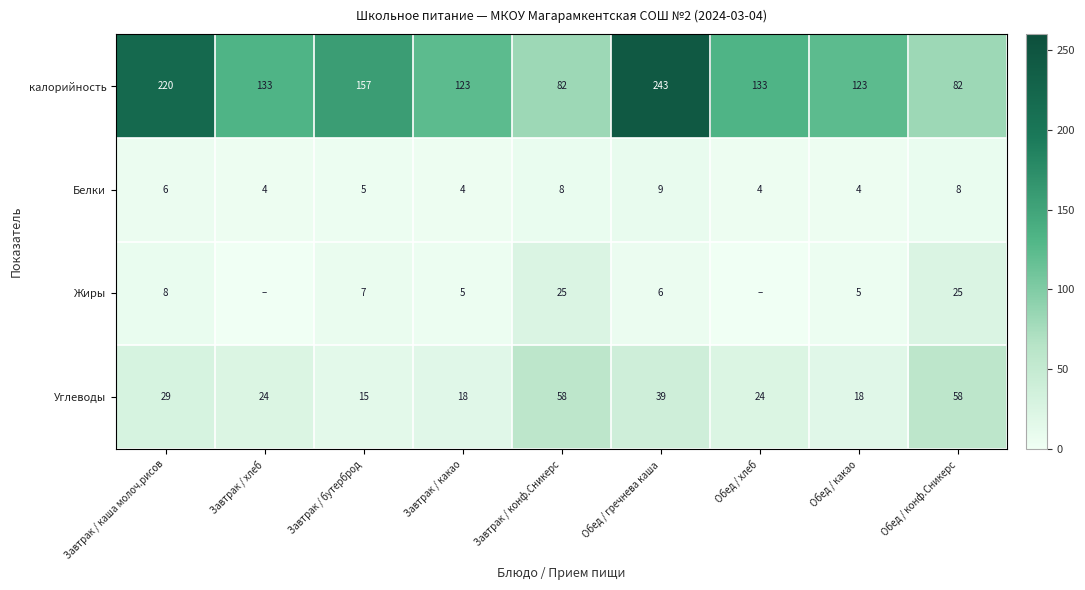

Which series changed the most between Завтрак / какао and Завтрак / конф.Сникерс?

калорийность